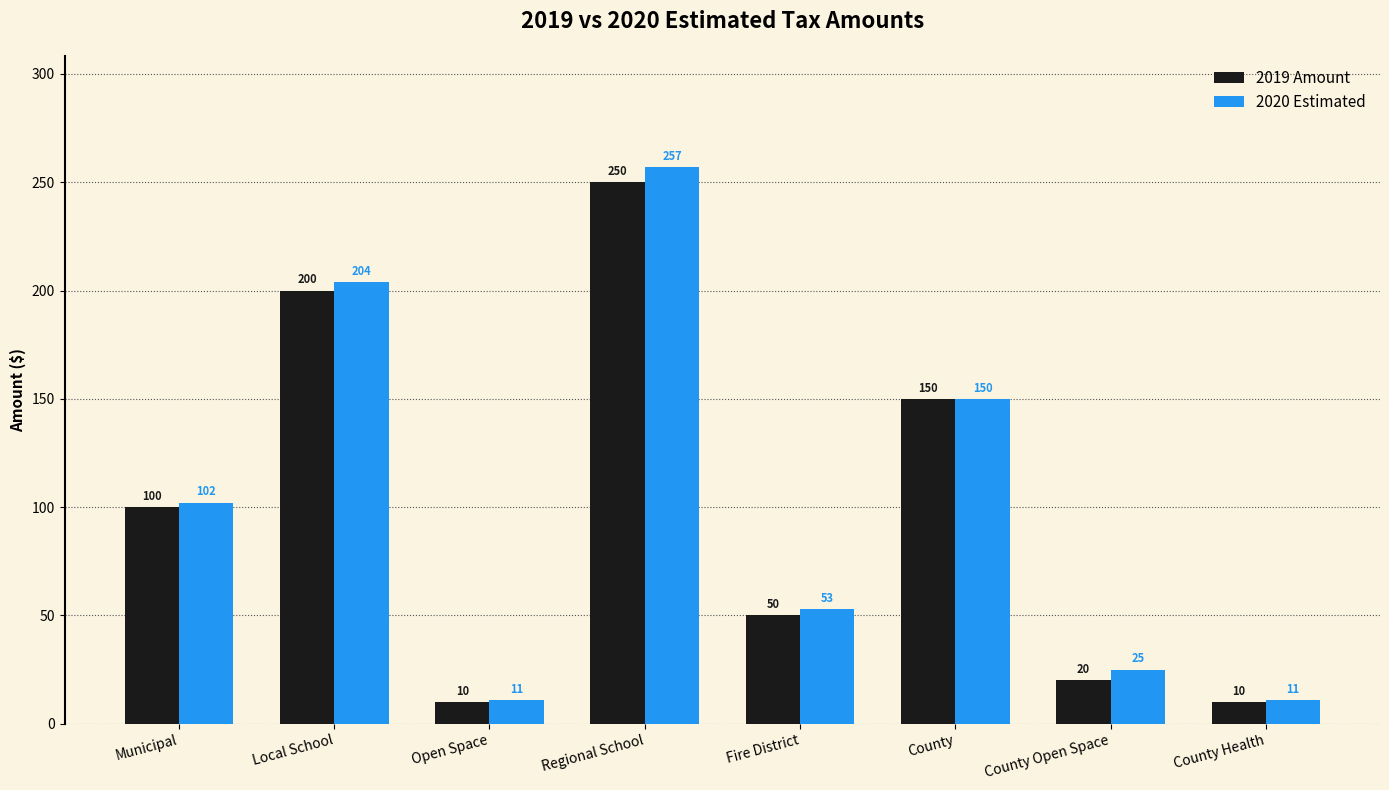

What is the value of the 2020 Estimated bar at the 3rd from the left?

11